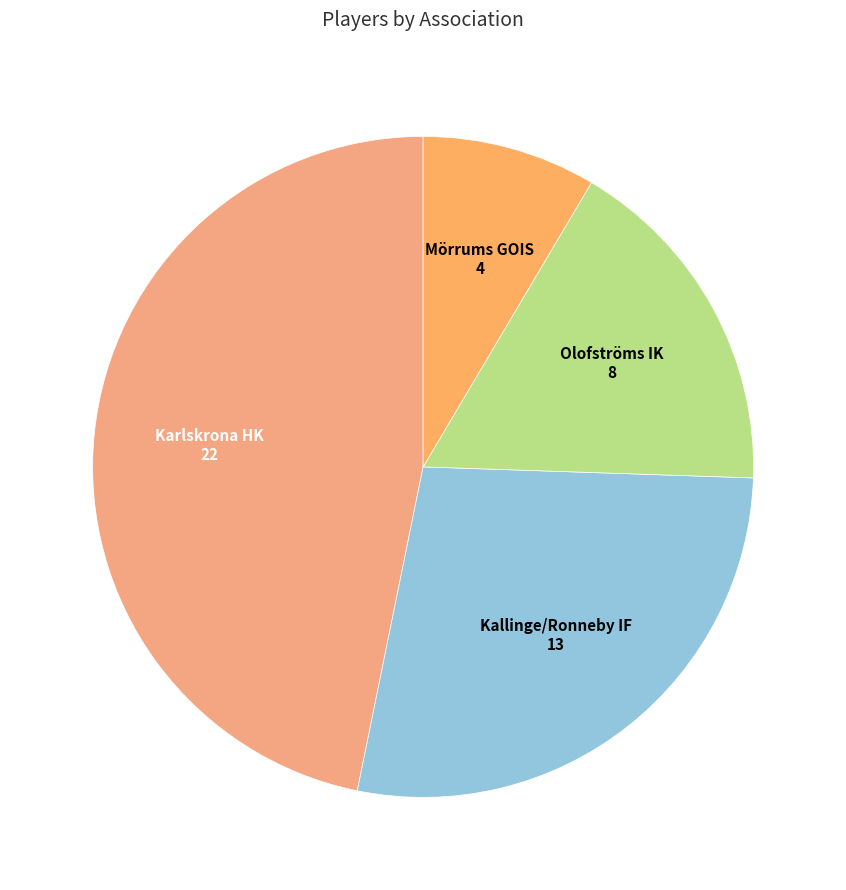

Combined, do Karlskrona HK and Kallinge/Ronneby IF account for over 50%?

Yes